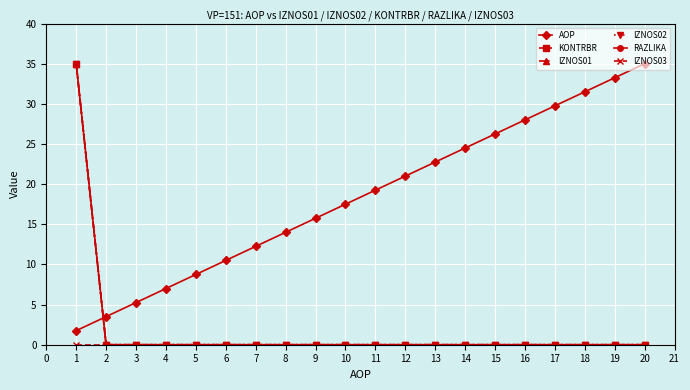

Which series has the widest spread of values?

KONTRBR